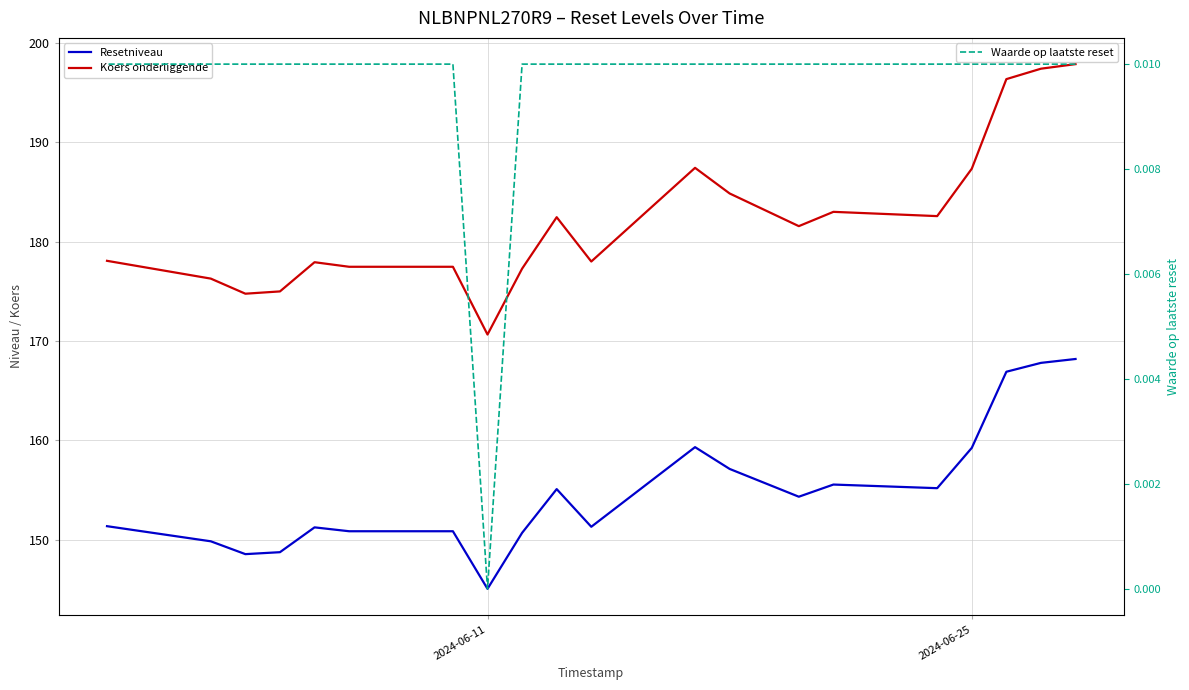

What position from the right is 2024-06-25?

17